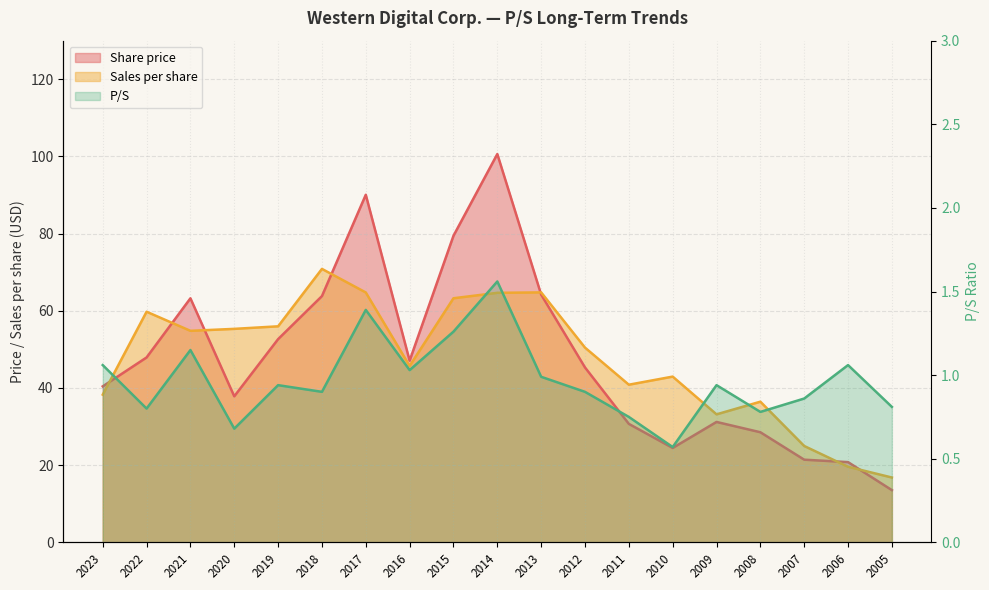

What is the spread (max minus min) of values at 2018?

70.0